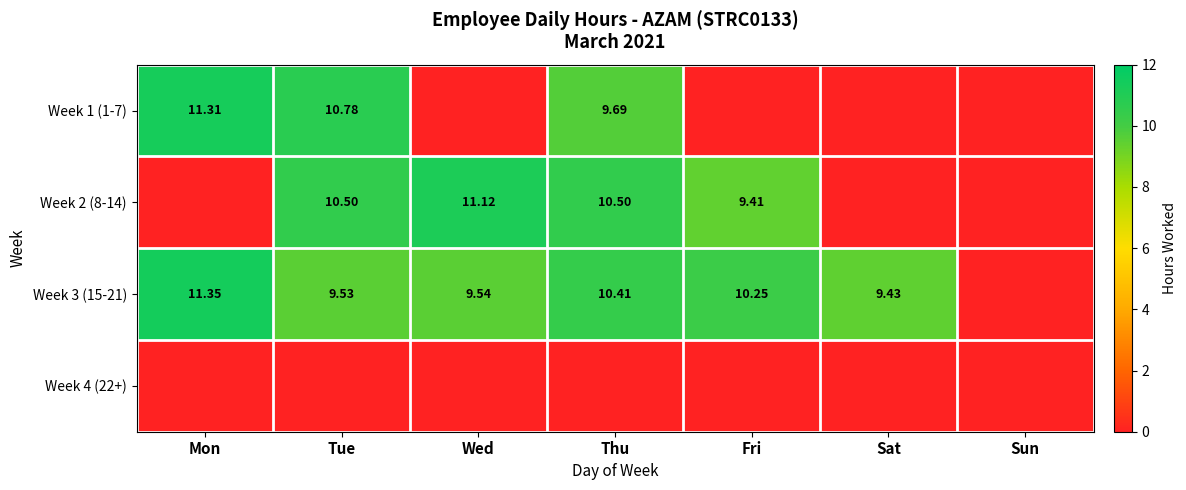

What is the average value of the Week 2 (8-14) series?

5.9